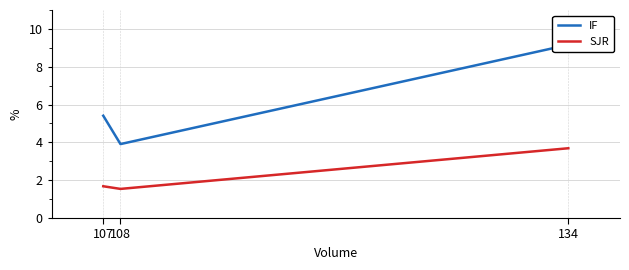

List the series in order of their overall mean, lowest first.

SJR, IF